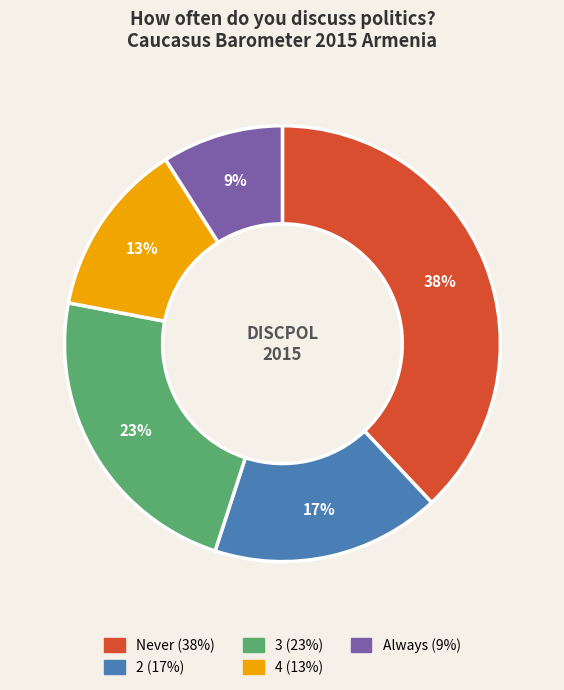

To the nearest percent, what is the average slice percentage?

20%